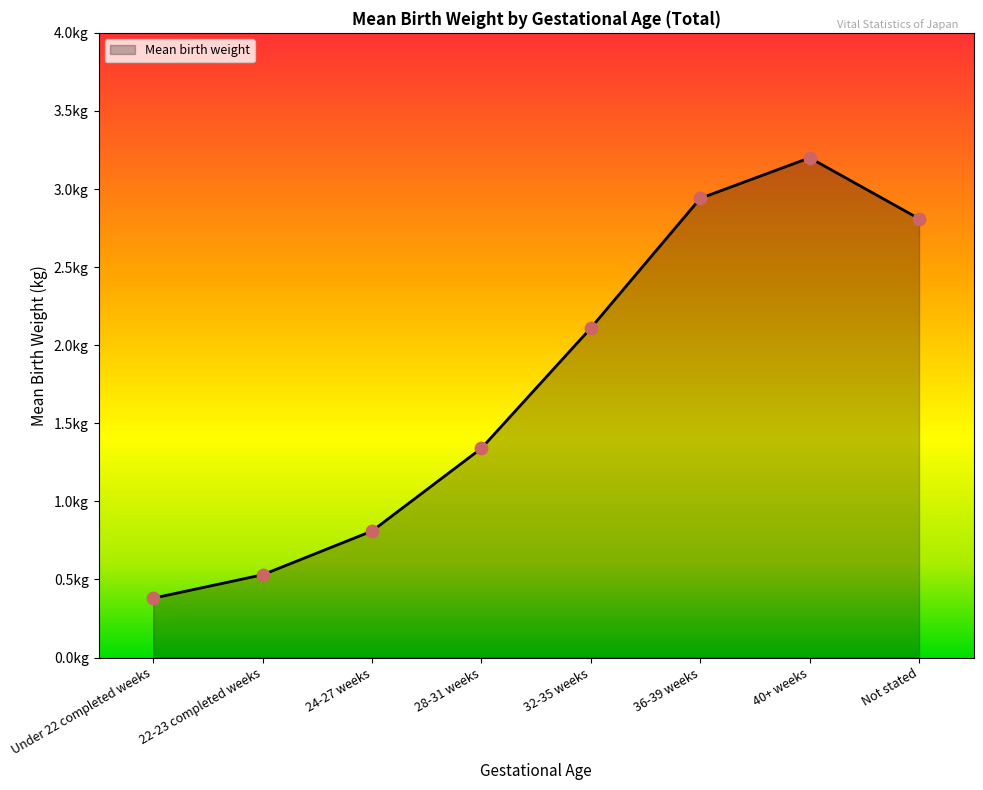

Which has a higher value, 36-39 weeks or 40+ weeks?

40+ weeks